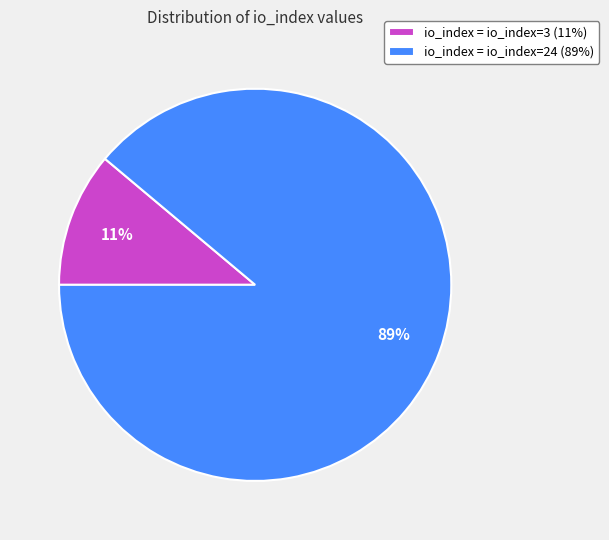

To the nearest percent, what is the combined percentage of io_index = io_index=24 (89%) and io_index = io_index=3 (11%)?

100%